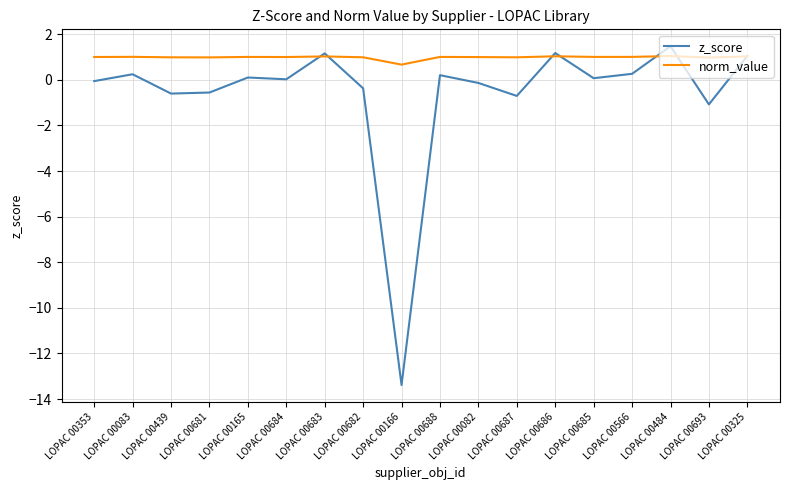

Is it true that z_score equals -0.7 at LOPAC 00687?

True